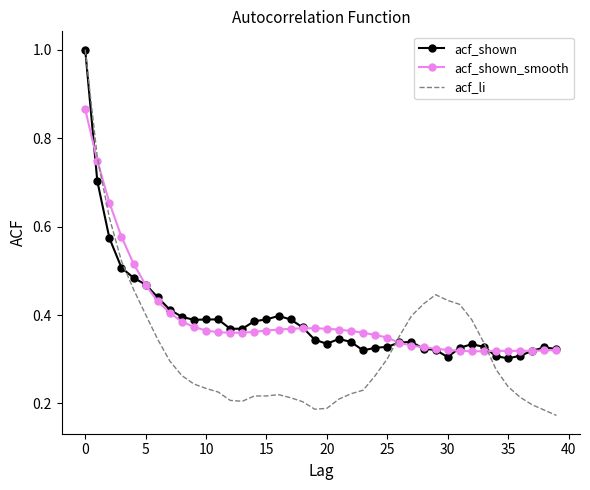

Which series has the largest range (max minus min)?

acf_li